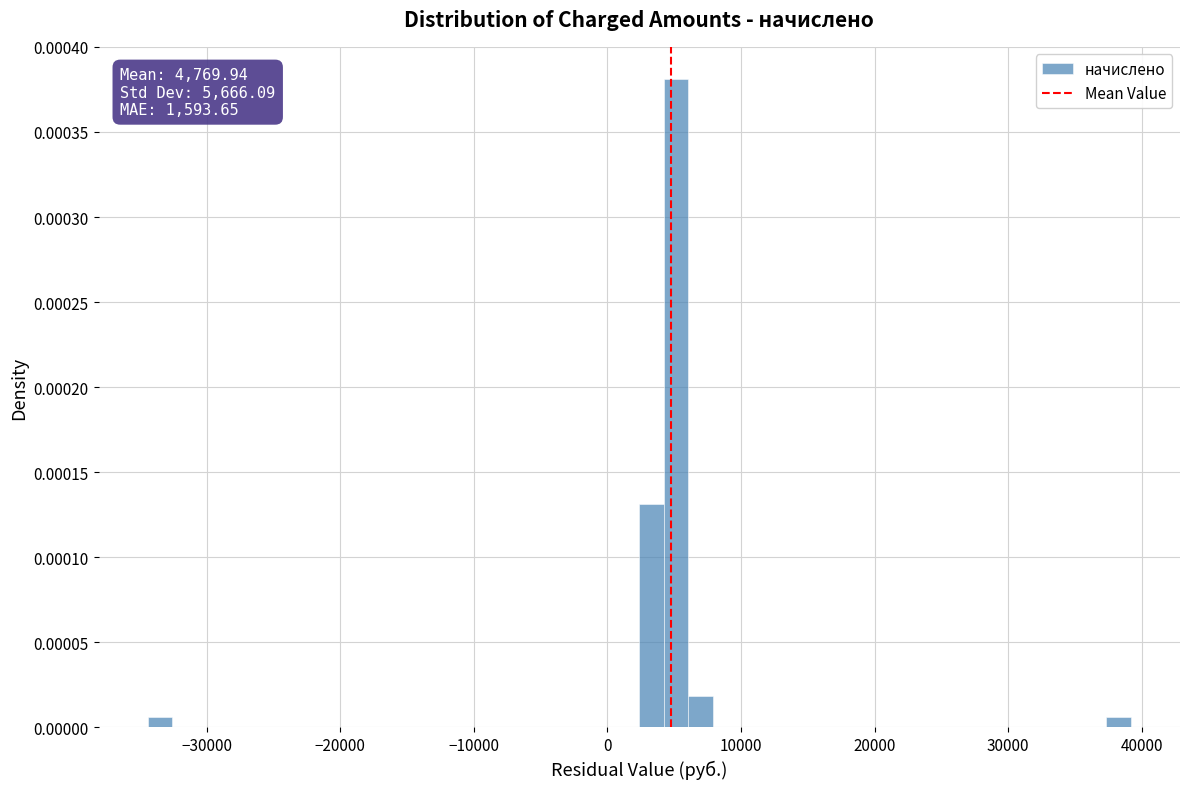

Read against the x-axis, roughly where is the centre of the tallest bar?

5000